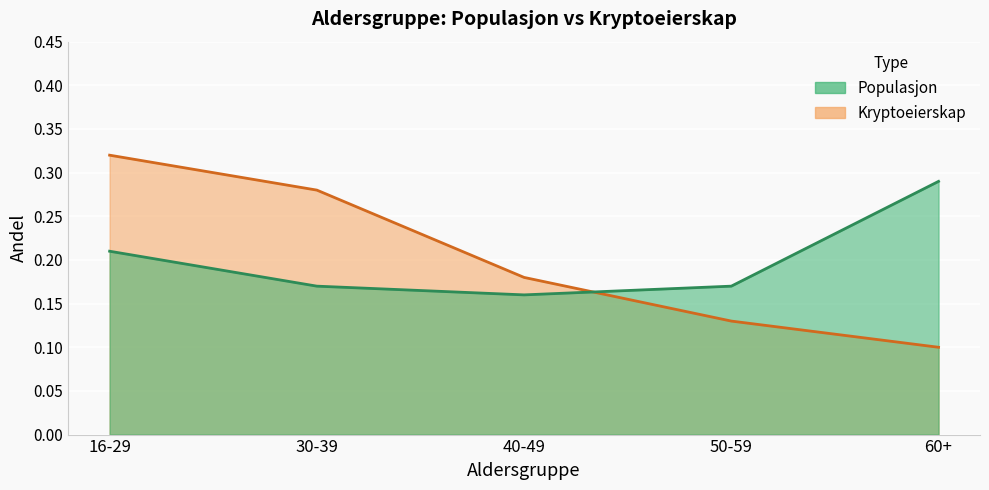

What is the total value across all series at 50-59?

0.3